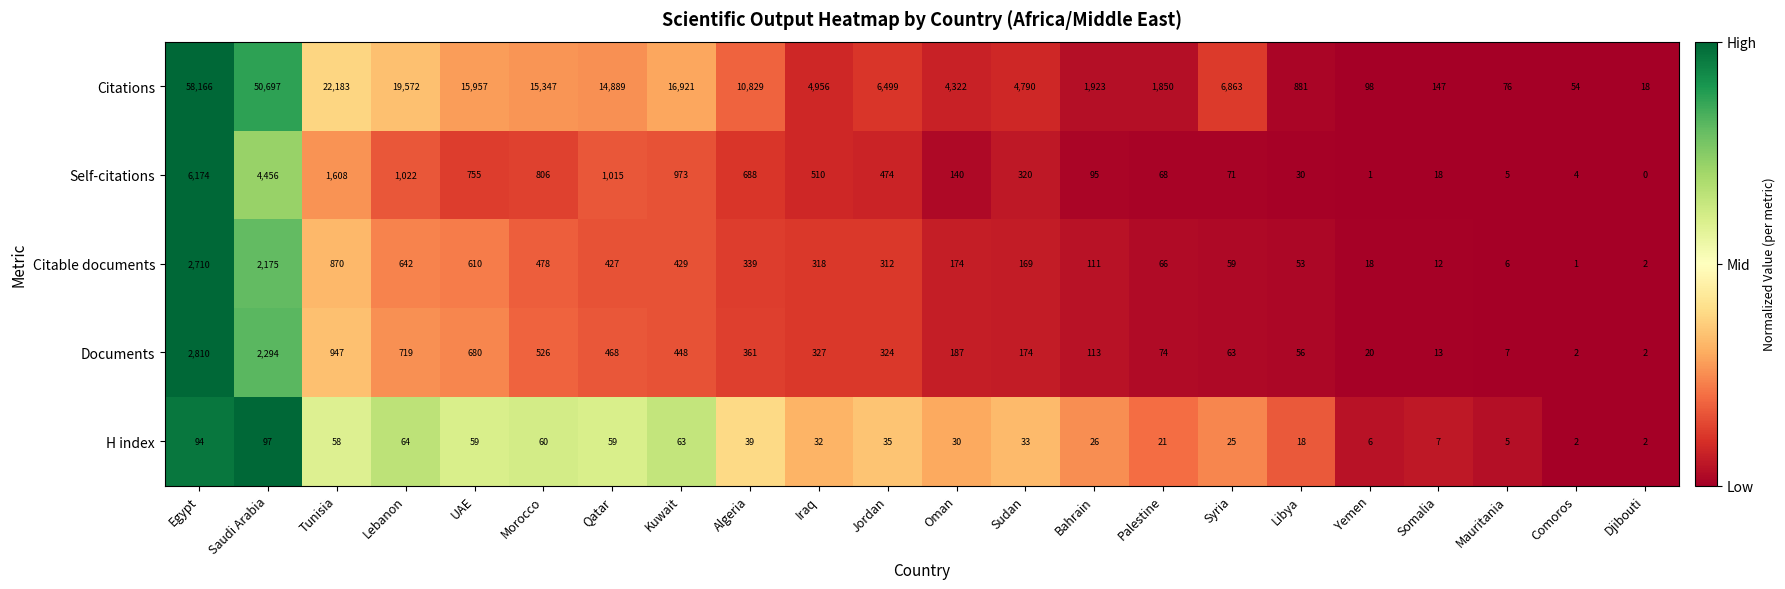

List the labels in order of Citable documents value, smallest first.

Comoros, Djibouti, Mauritania, Somalia, Yemen, Libya, Syria, Palestine, Bahrain, Sudan, Oman, Jordan, Iraq, Algeria, Qatar, Kuwait, Morocco, UAE, Lebanon, Tunisia, Saudi Arabia, Egypt